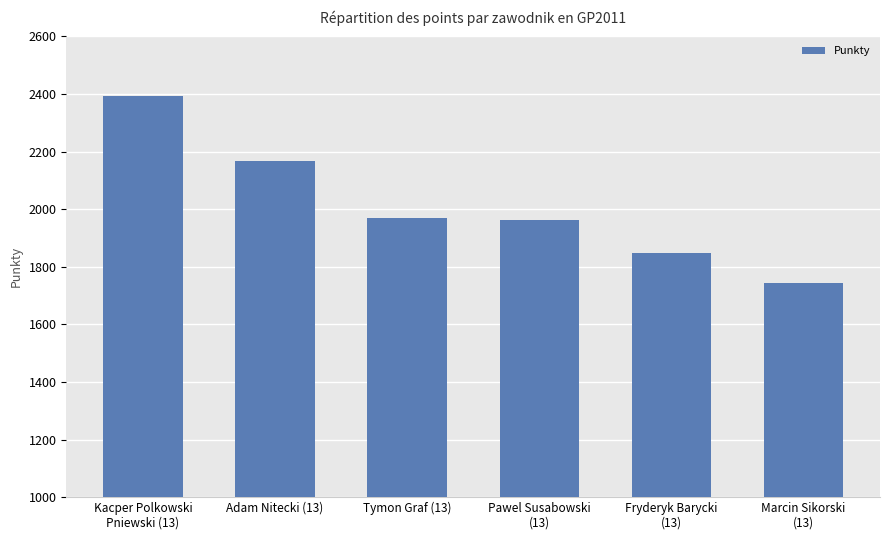

What is the change in value from Tymon Graf (13) to Marcin Sikorski
(13)?

-229